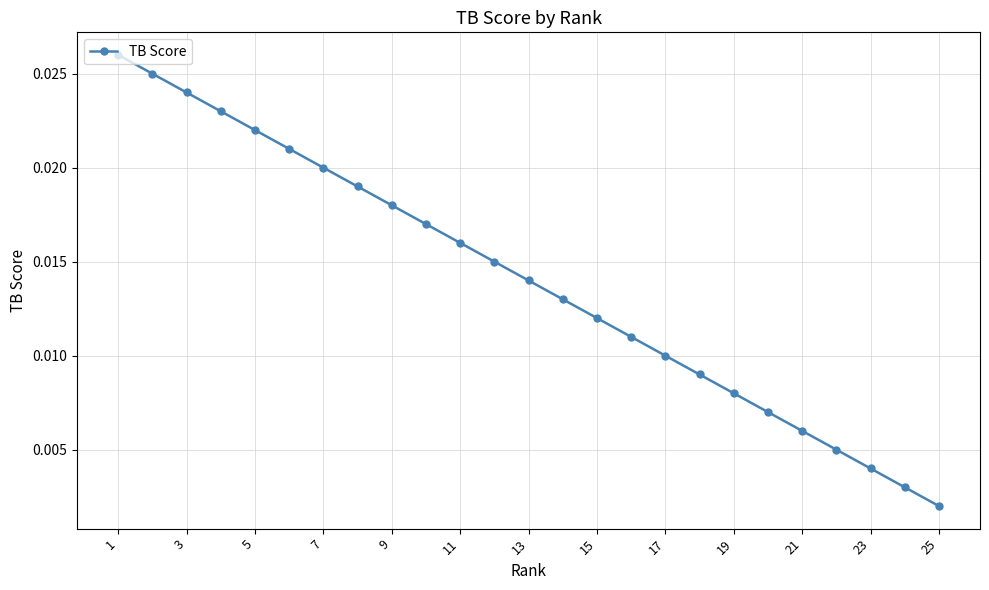

At which label is the value closest to 0?

25